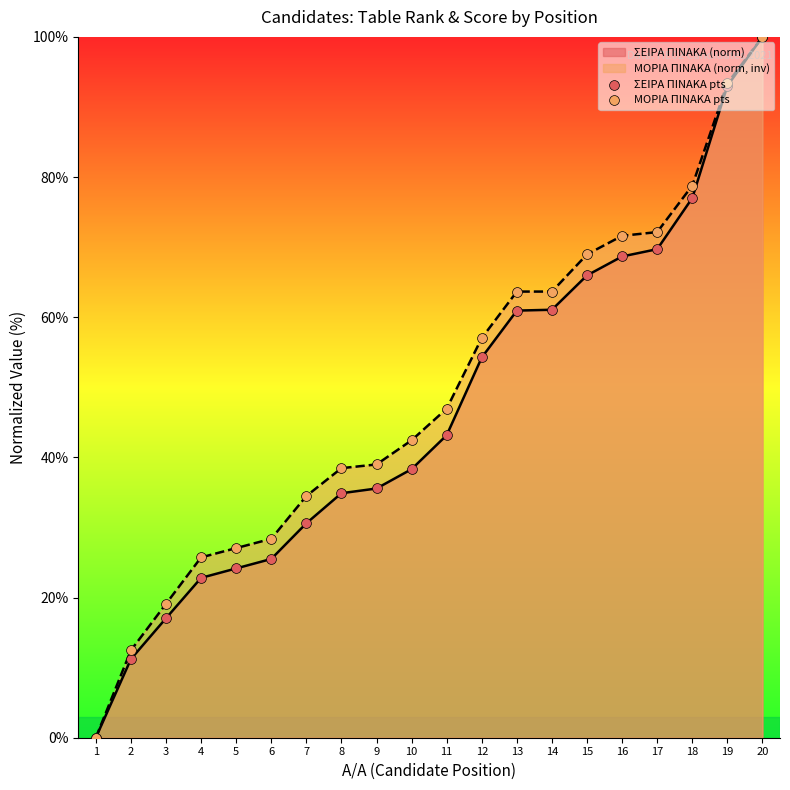

Which series contains the lowest Y value?

ΣΕΙΡΑ ΠΙΝΑΚΑ pts